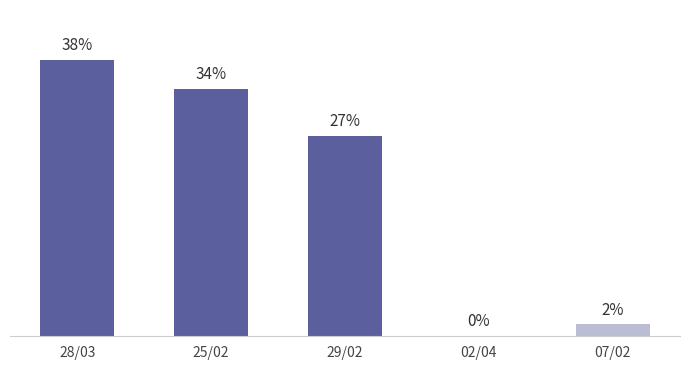

What is the difference between the values at 02/04 and 28/03?

18884